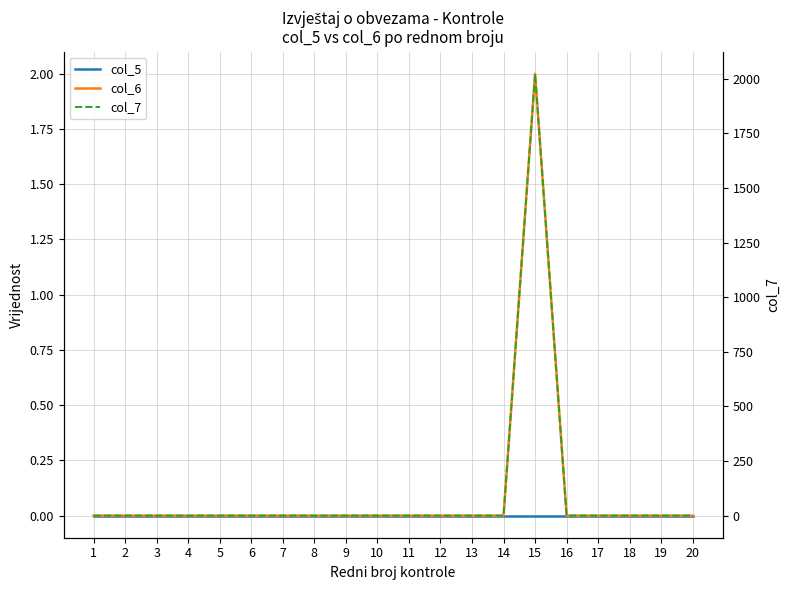

Which series has the widest spread of values?

col_7